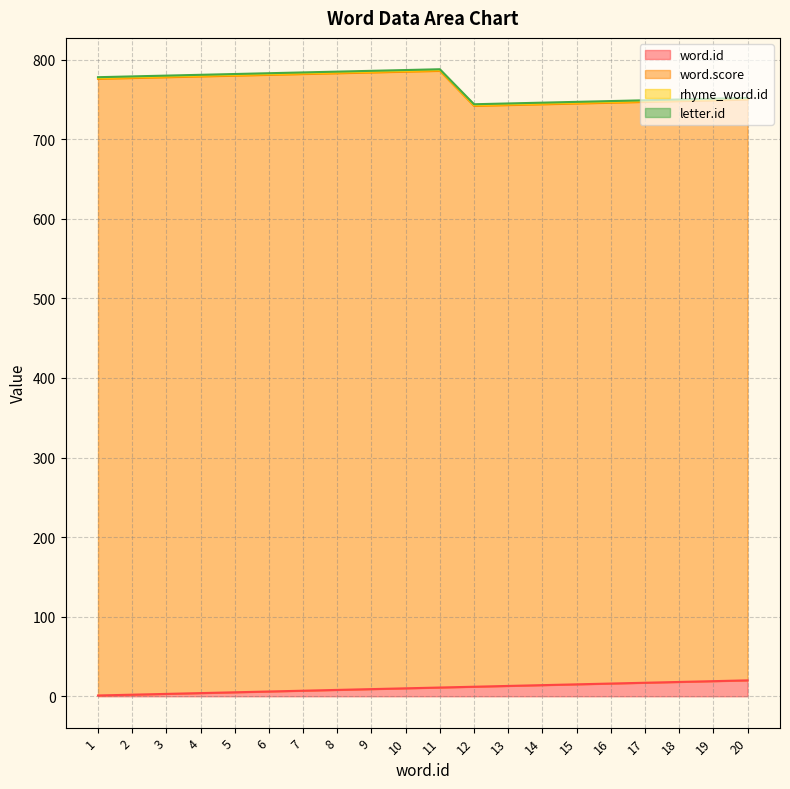

How many lines are shown in the chart?

4